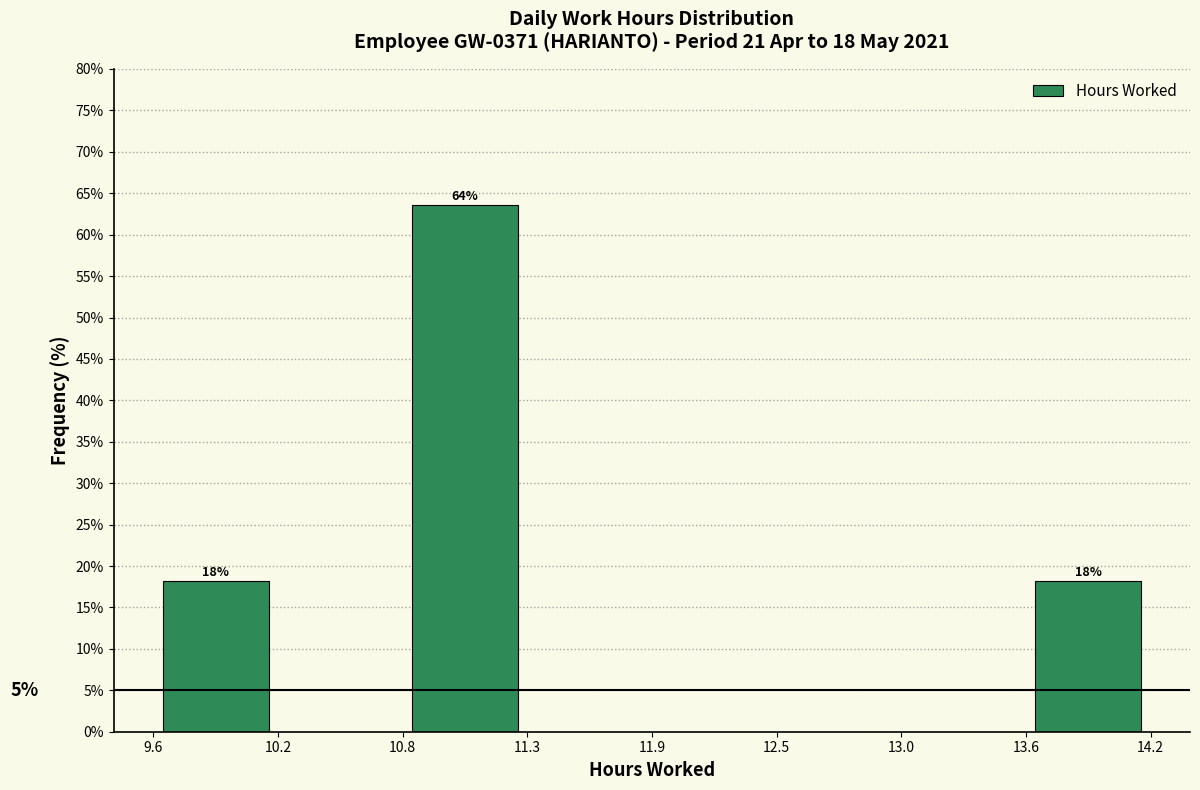

Over which range of the x-axis is the bar tallest?

10.8 to 11.3